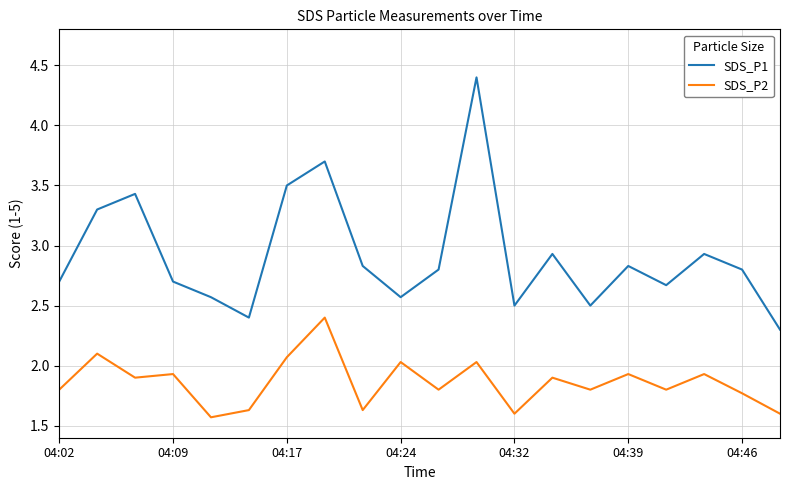

What is the difference between the maximum and minimum values in the SDS_P1 series?

2.1